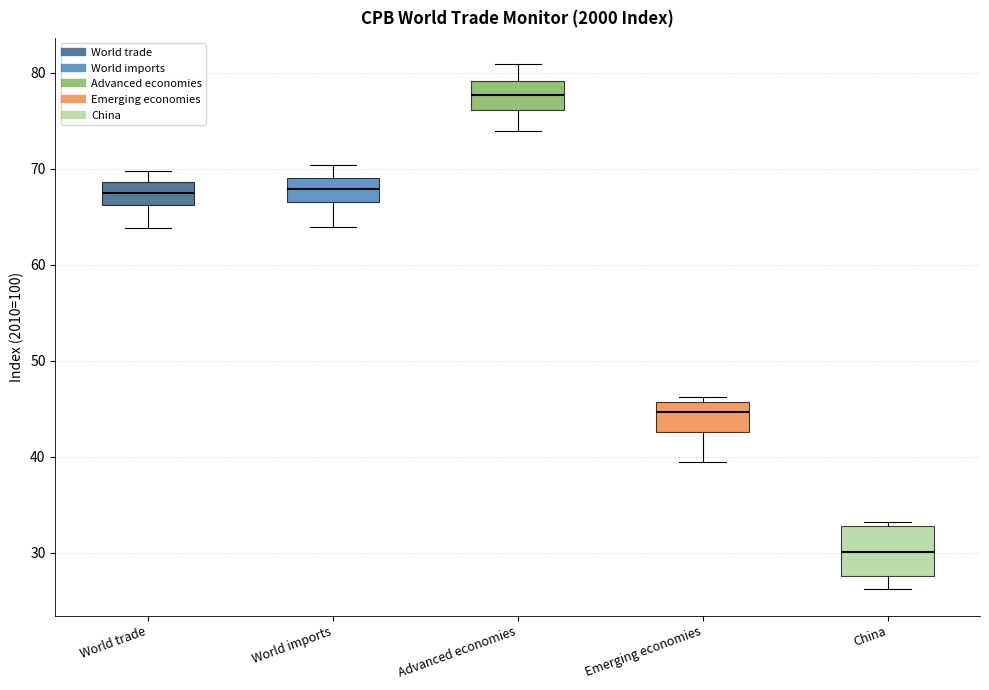

Reading left to right, read every box against the y-axis: the position of its median line, the range the box covers, and the ends of its whiskers. The values are not printed on the chart, so give them approximately, as read against the axis.

World trade: median 67, box 66 to 69, whiskers 64 to 70
World imports: median 68, box 66 to 69, whiskers 64 to 70
Advanced economies: median 78, box 76 to 79, whiskers 74 to 81
Emerging economies: median 45, box 43 to 46, whiskers 39 to 46 (just above the box's upper edge)
China: median 30, box 28 to 33, whiskers 26 to 33 (just above the box's upper edge)